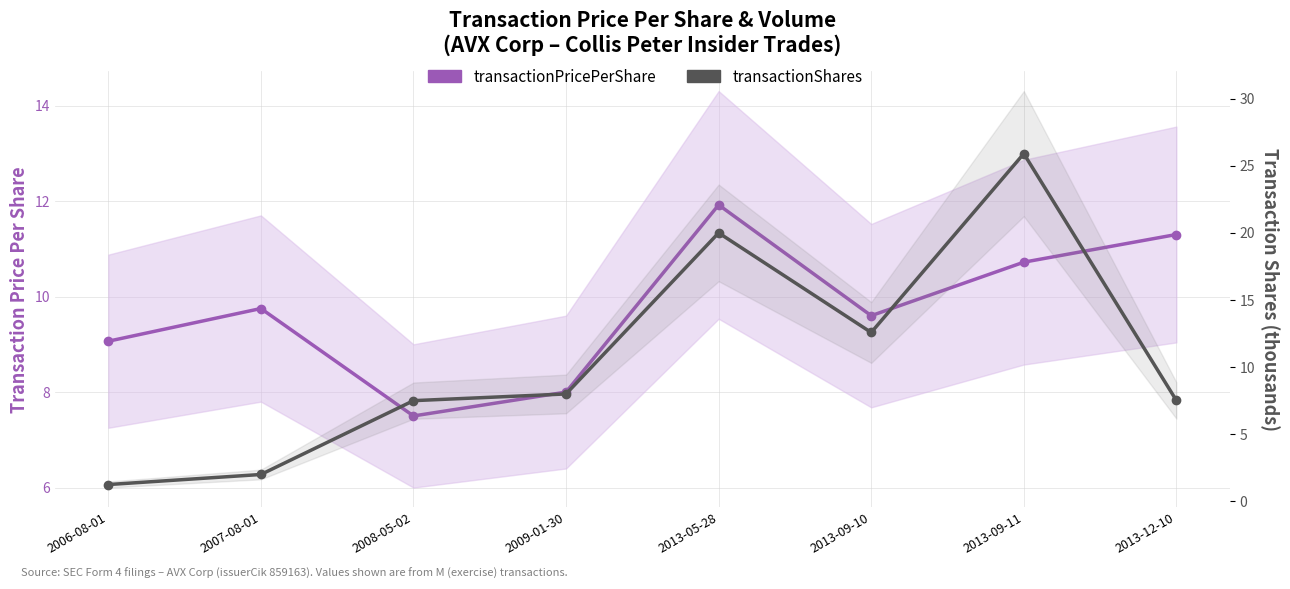

Which series changed the most between 2006-08-01 and 2013-09-10?

transactionShares (thousands)